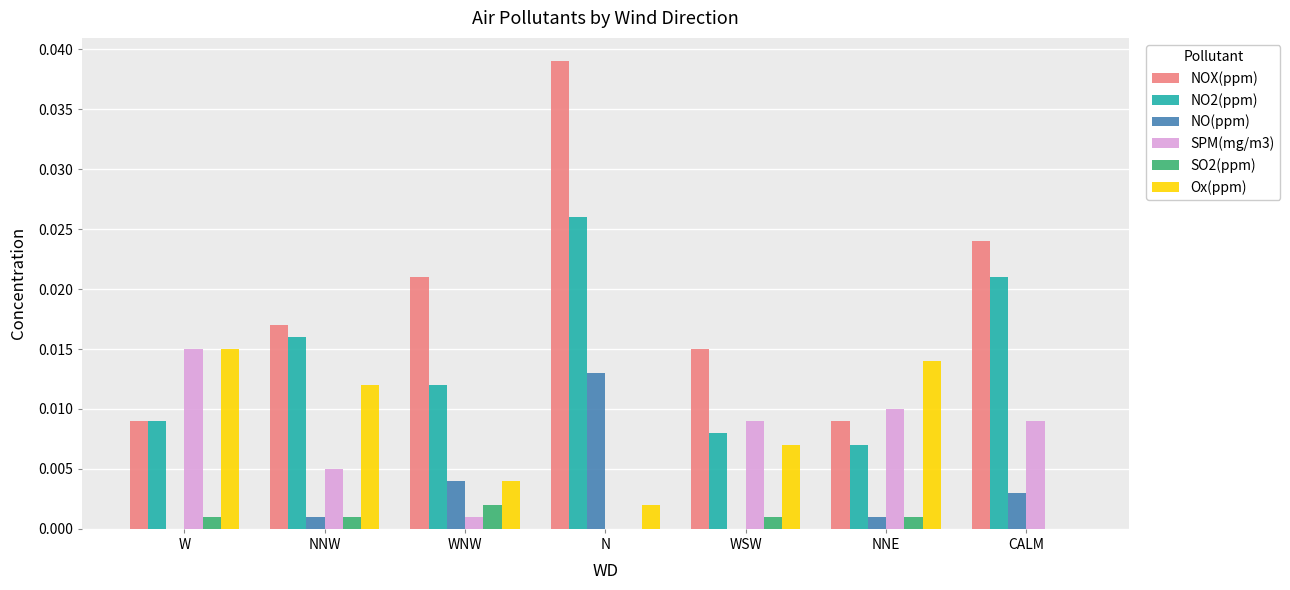

Which series has the largest total across all categories?

NOX(ppm)